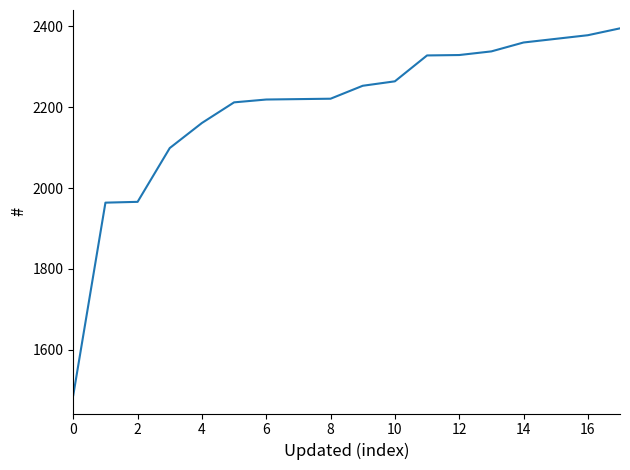

What is the greatest value displayed?

2395